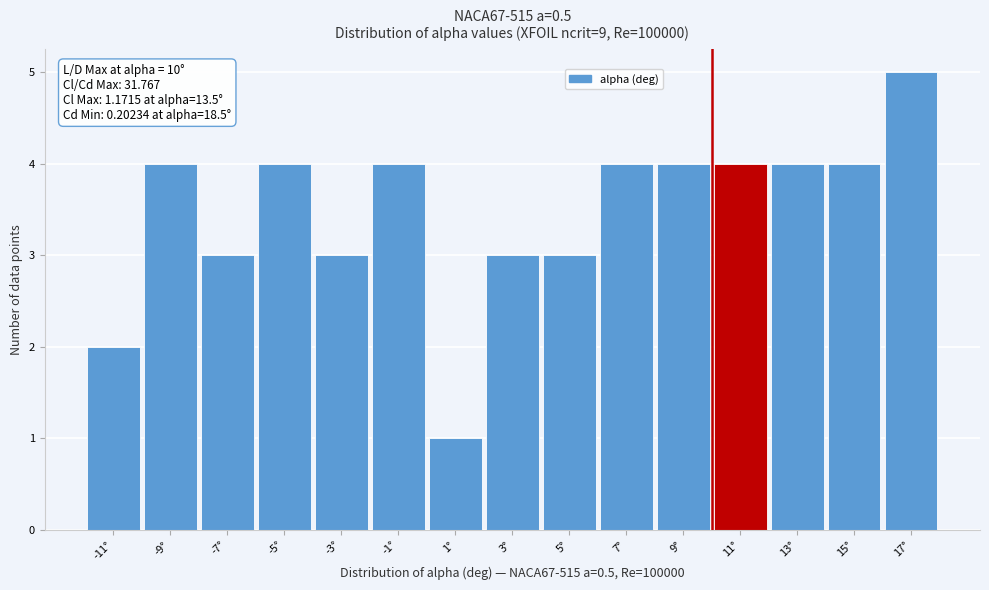

Which range on the x-axis has the tallest bar?

16 to 18